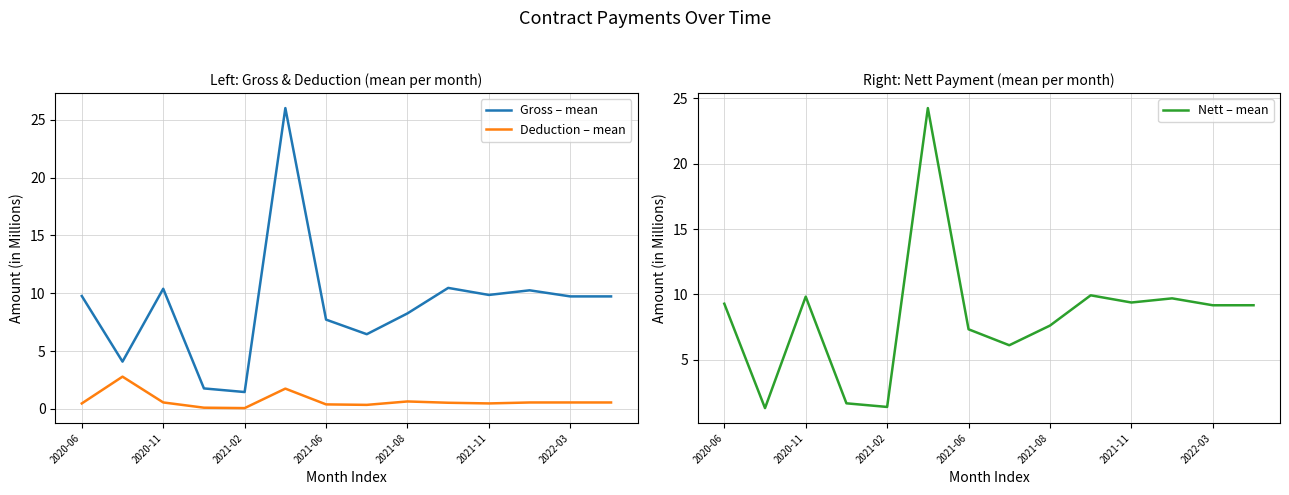

True or false: Gross – mean and Deduction – mean intersect in this chart.

False